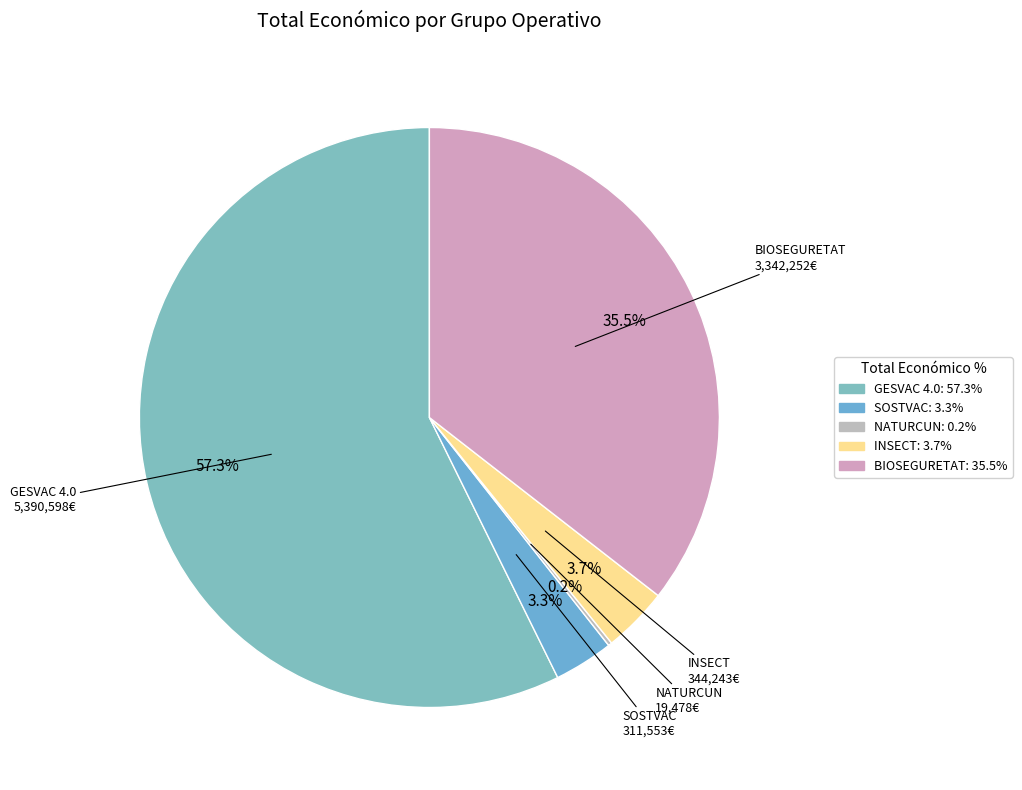

To the nearest percent, what portion does GESVAC 4.0 represent?

57%